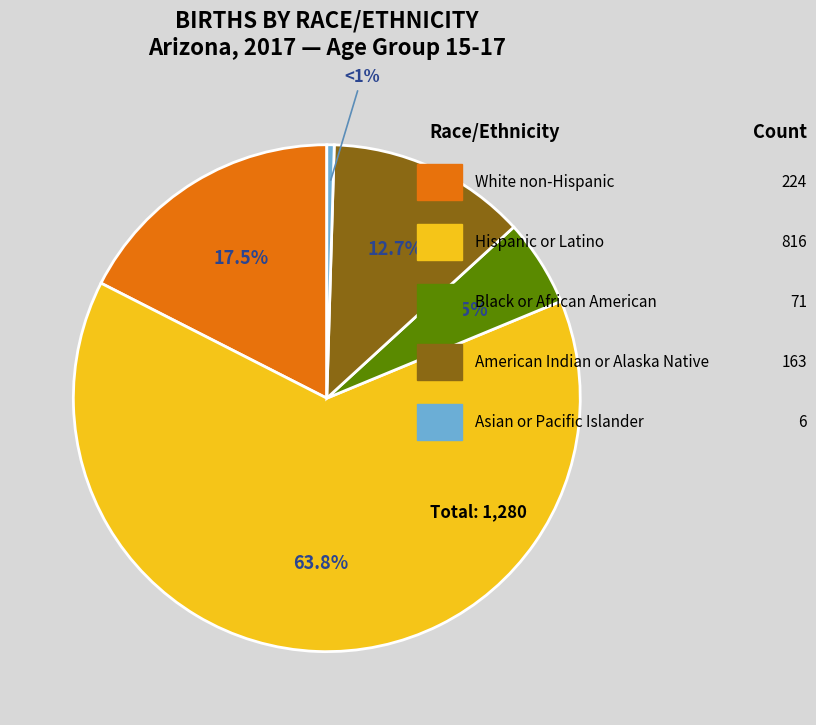

How many slices are in this pie chart?

5